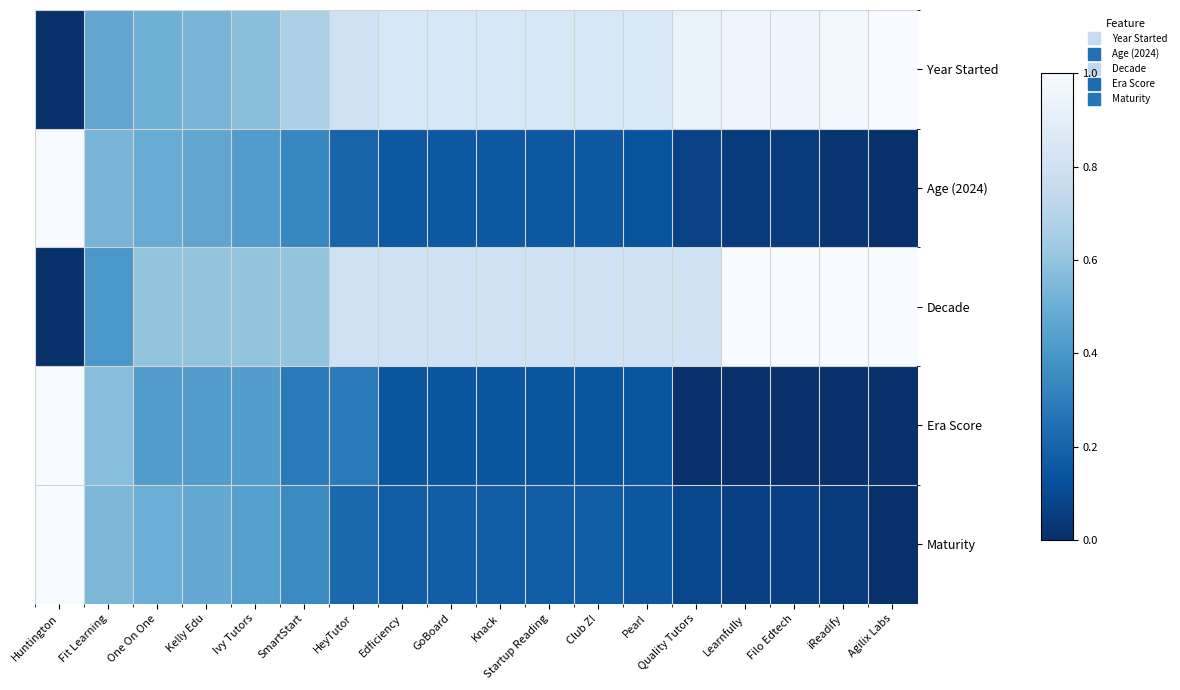

At how many categories does at least one series exceed 0?

18